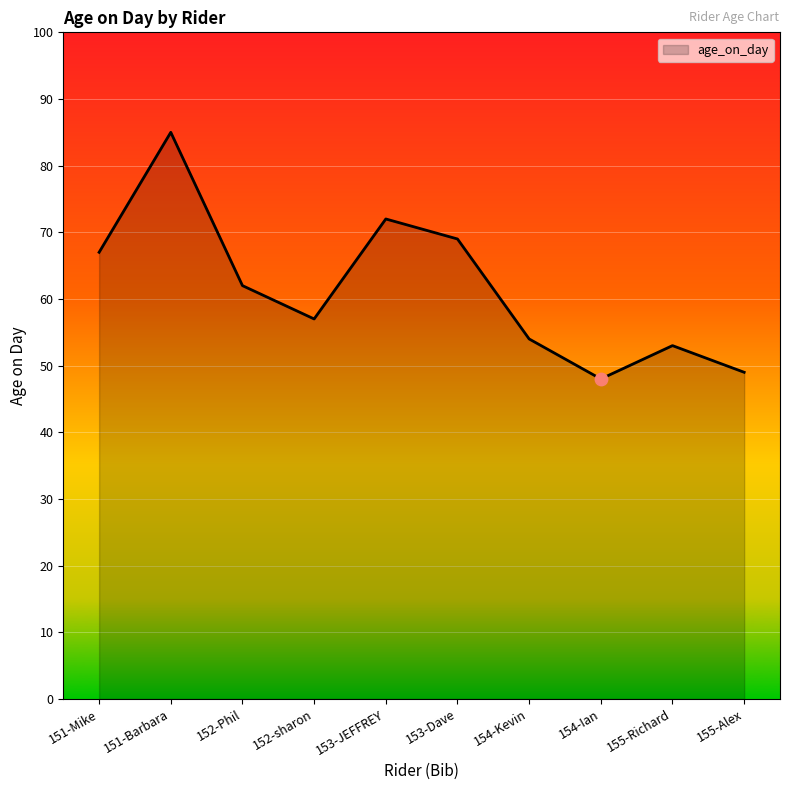

What is the ratio of the value at 152-sharon to the value at 155-Richard?

1.1